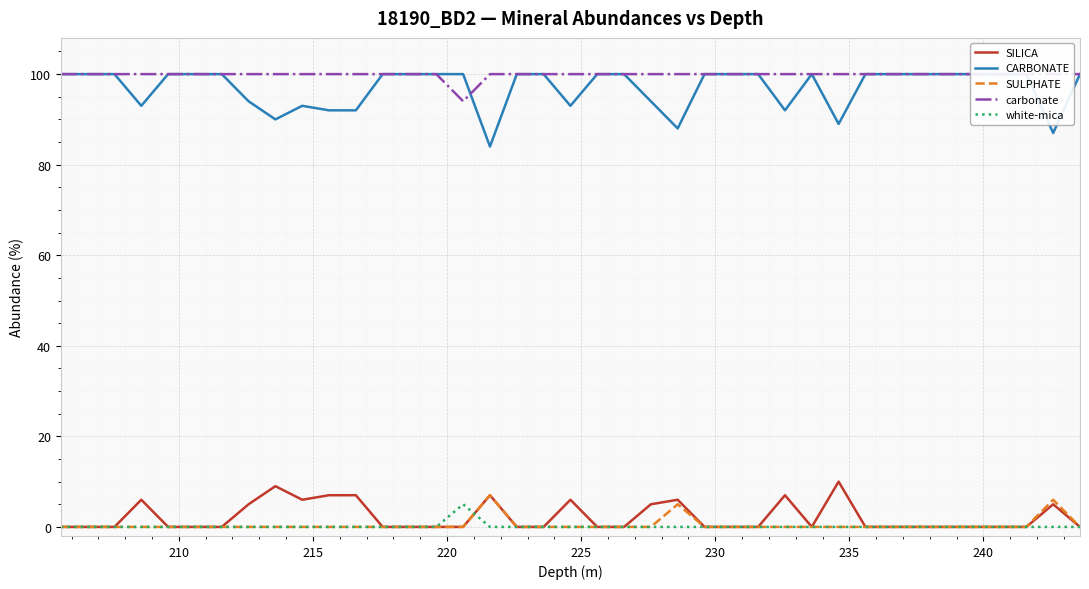

What is the maximum value for white-mica?

5